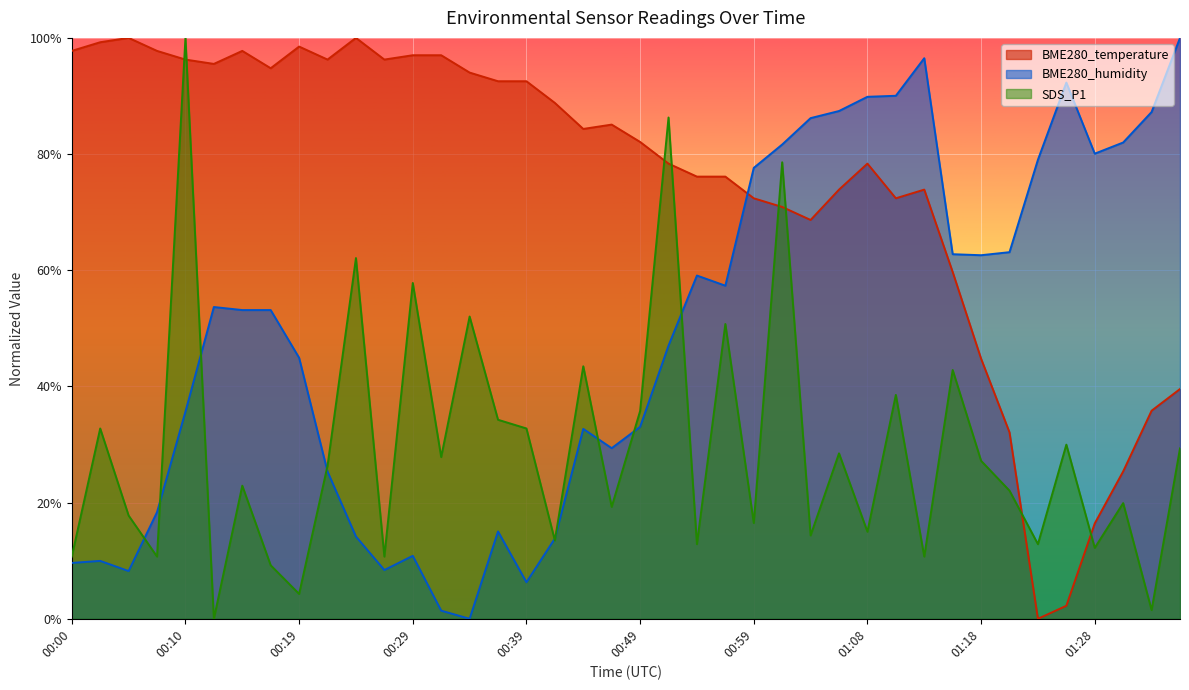

True or false: SDS_P1 and BME280_temperature intersect in this chart.

True